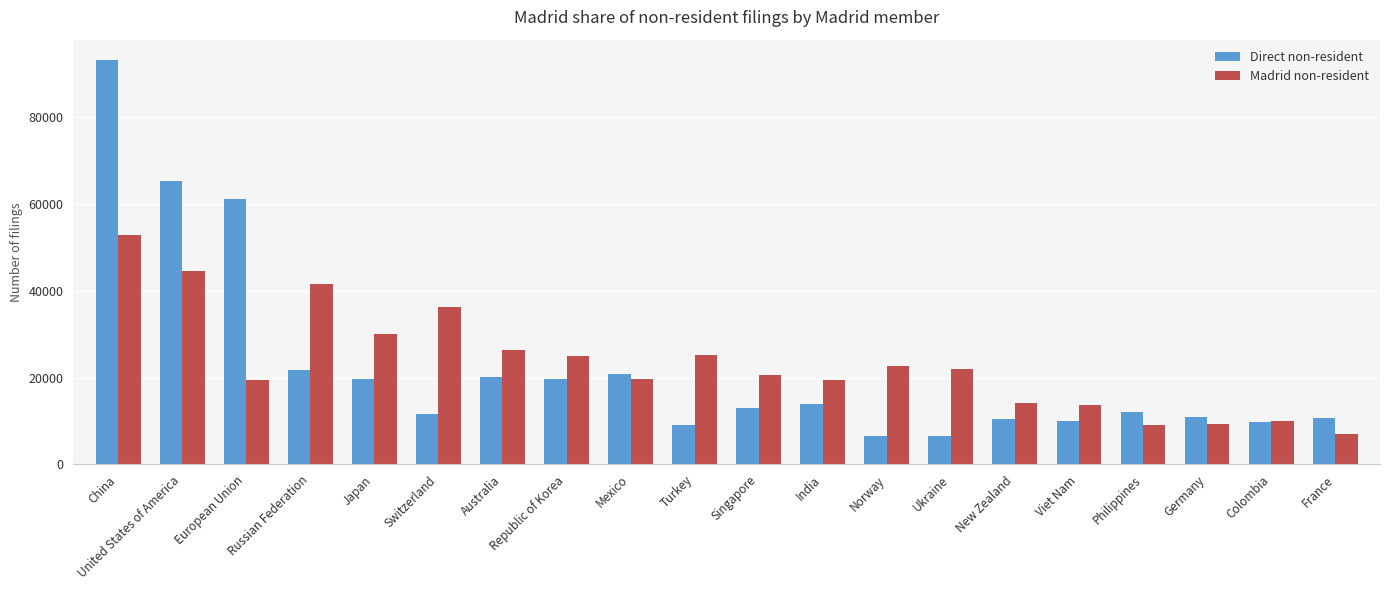

What is the difference between the second highest and second lowest values in the Direct non-resident series?

58779